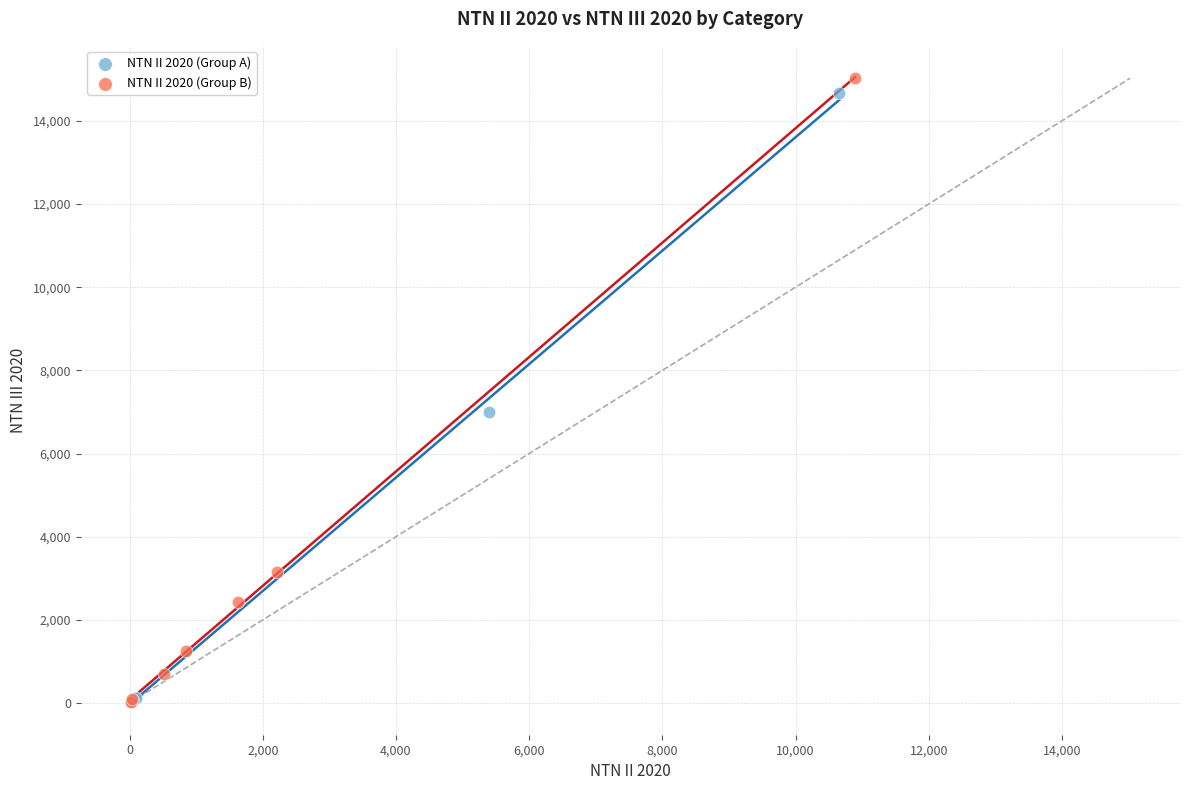

What are all the series names shown in the legend?

NTN II 2020 (Group A), NTN II 2020 (Group B)